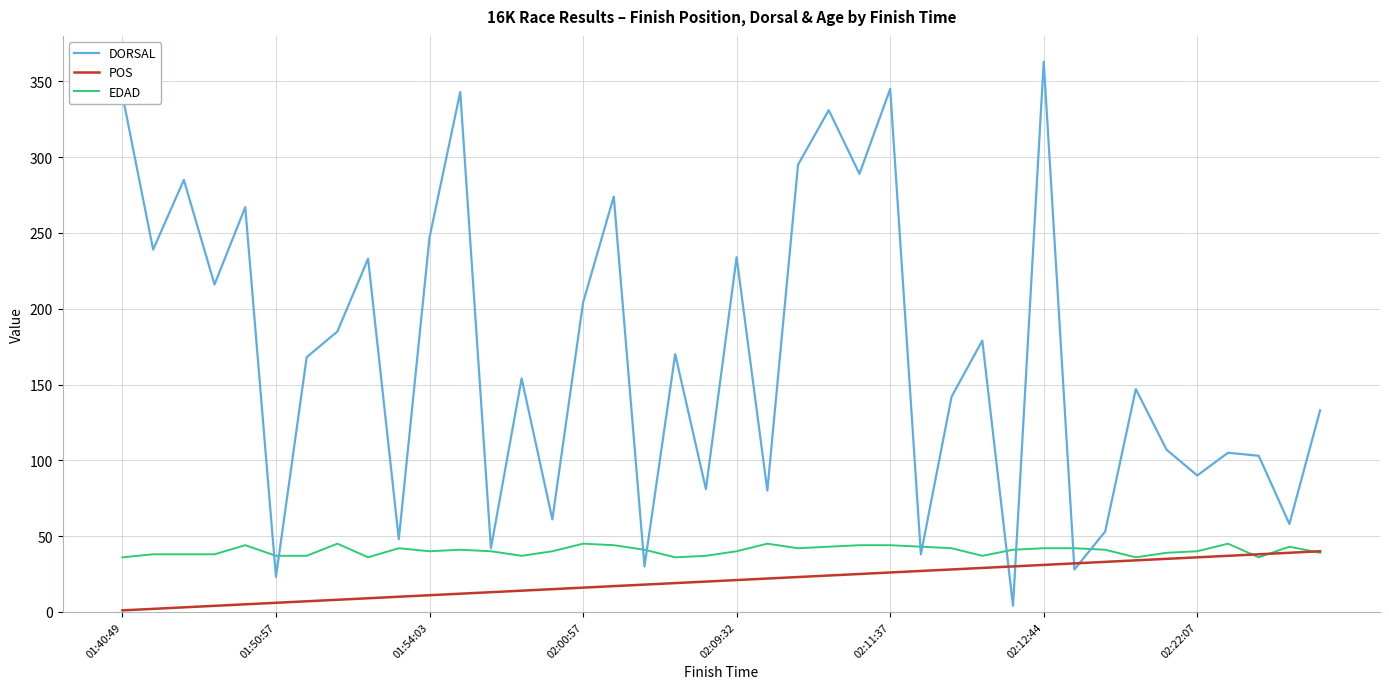

Which series has the largest total across all categories?

DORSAL